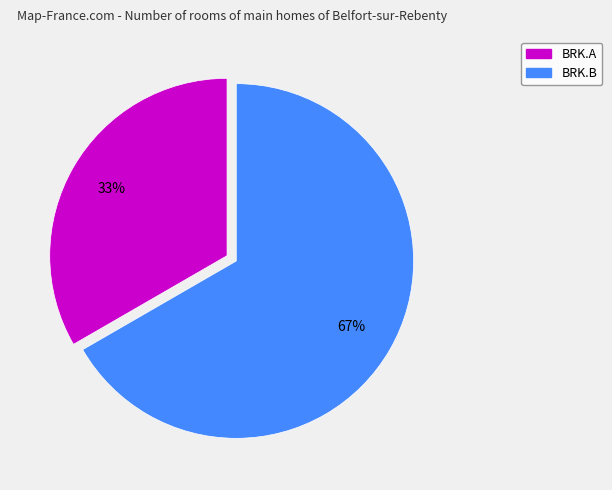

Combined, do BRK.A and BRK.B account for over 50%?

Yes